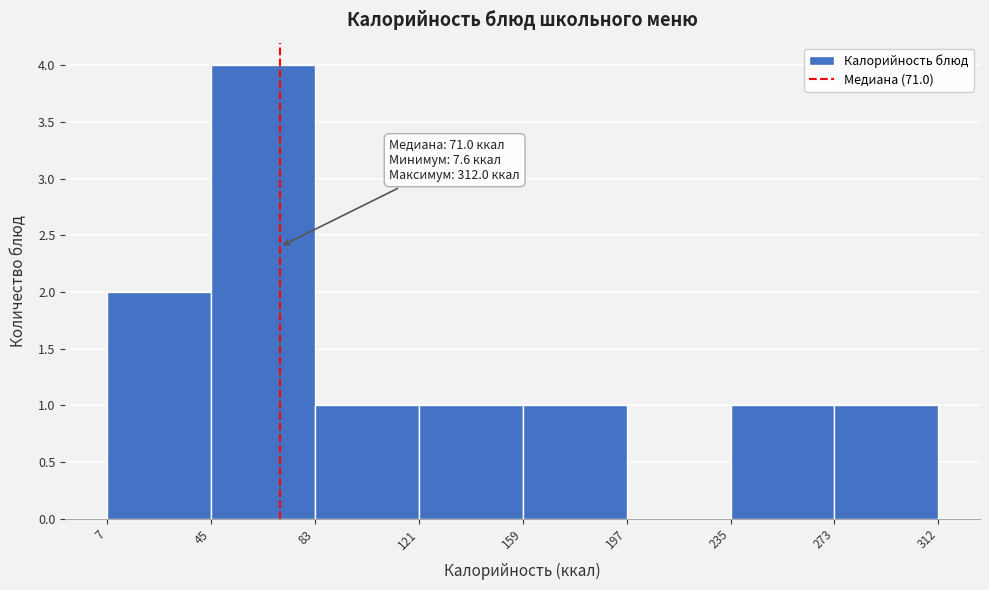

Over which range of the x-axis is the bar tallest?

45 to 83